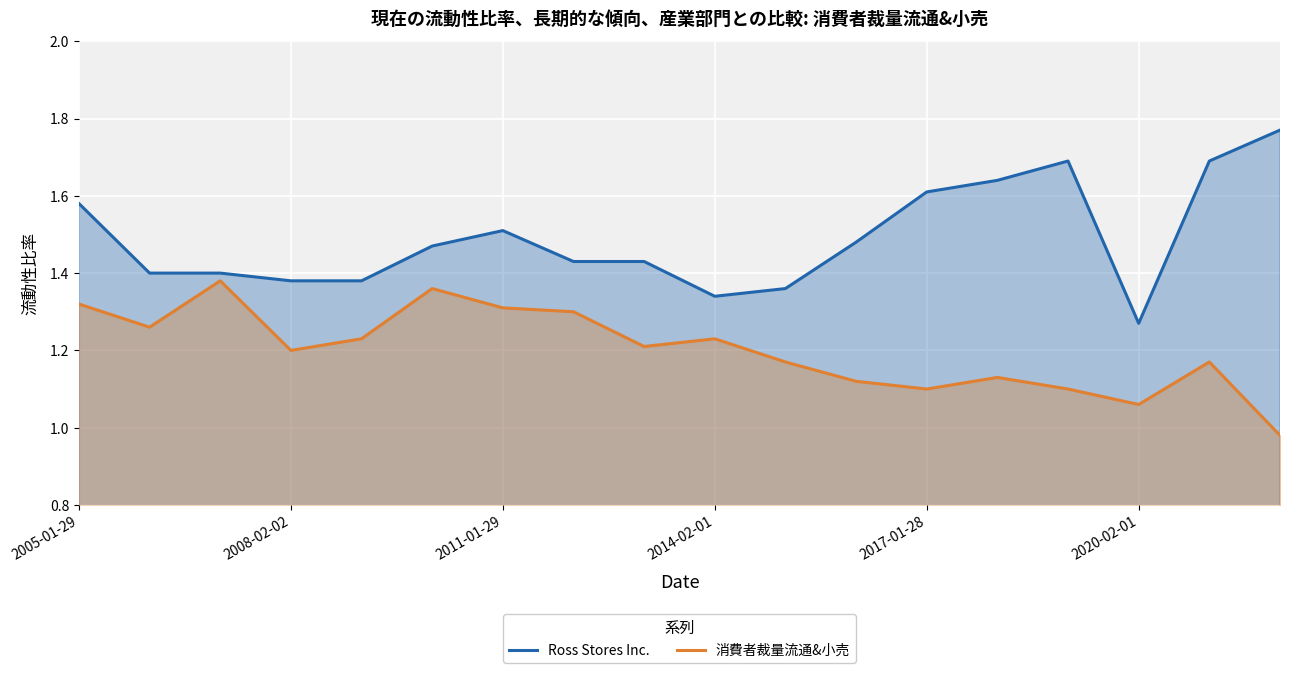

At which label does Ross Stores Inc. reach its minimum?

2020-02-01